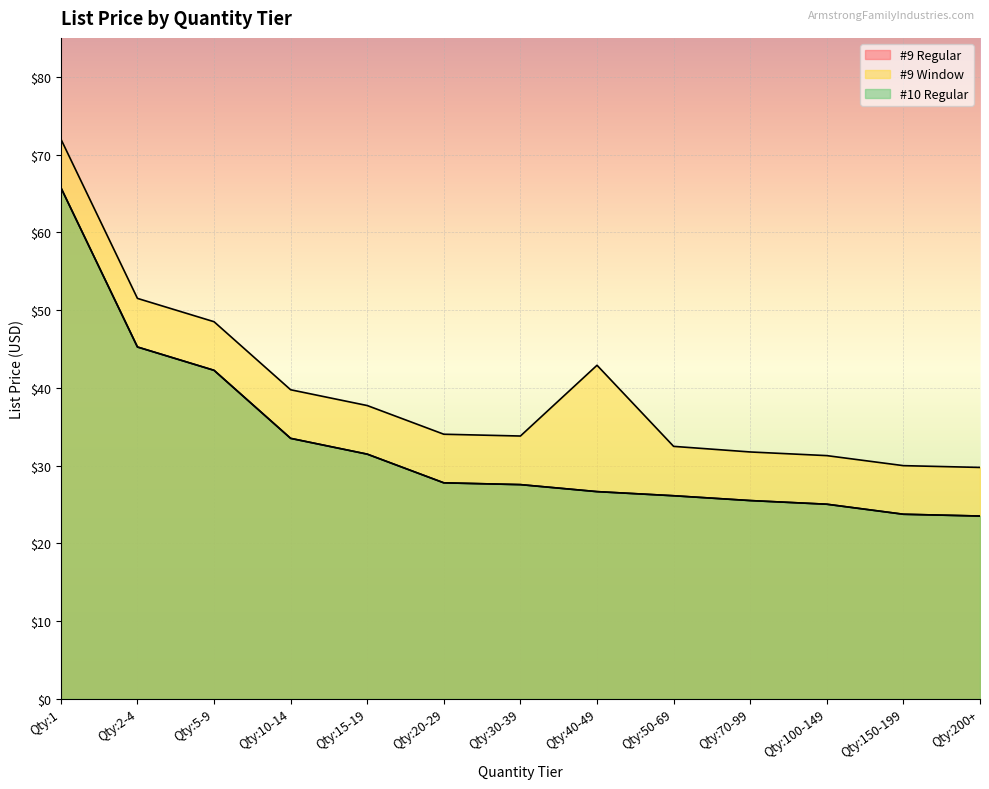

Which series changed the most between Qty:30-39 and Qty:50-69?

#9 Regular